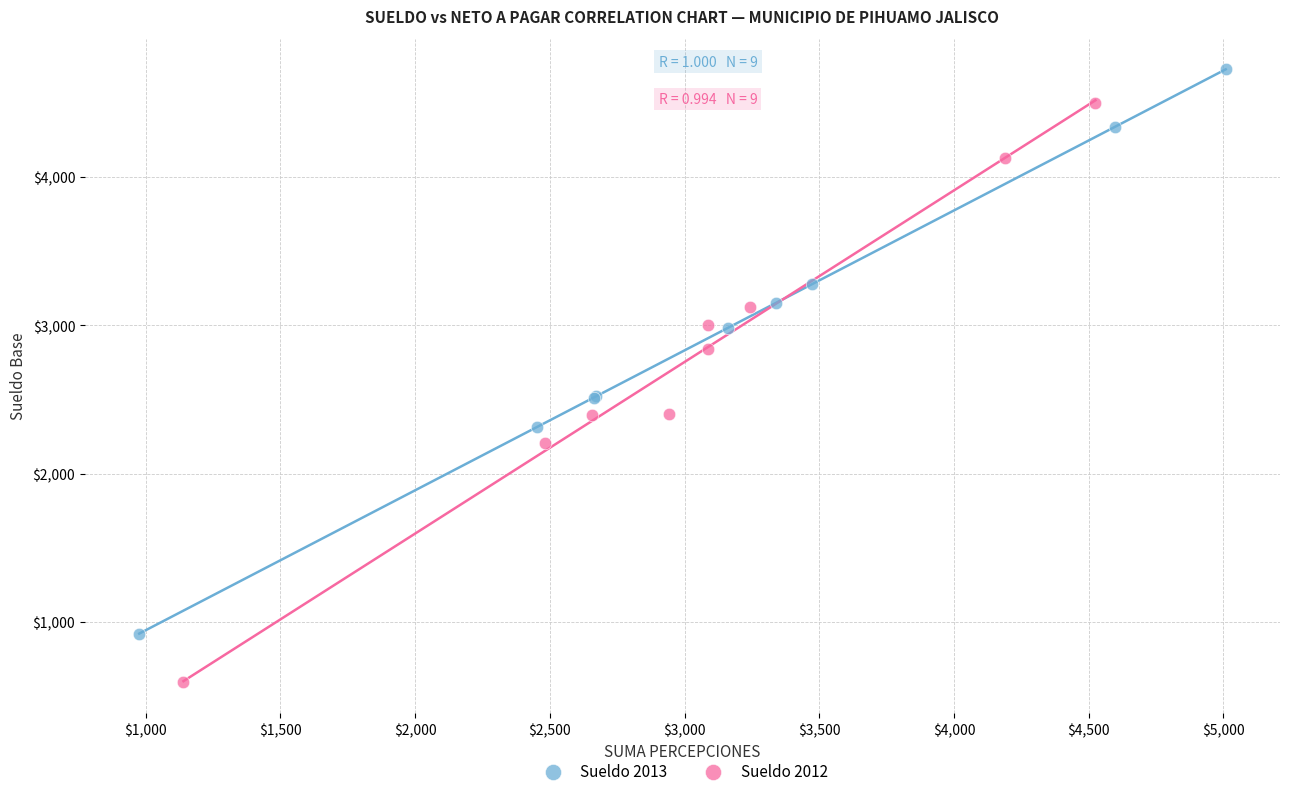

Which series has the widest spread of Y values?

Sueldo 2012